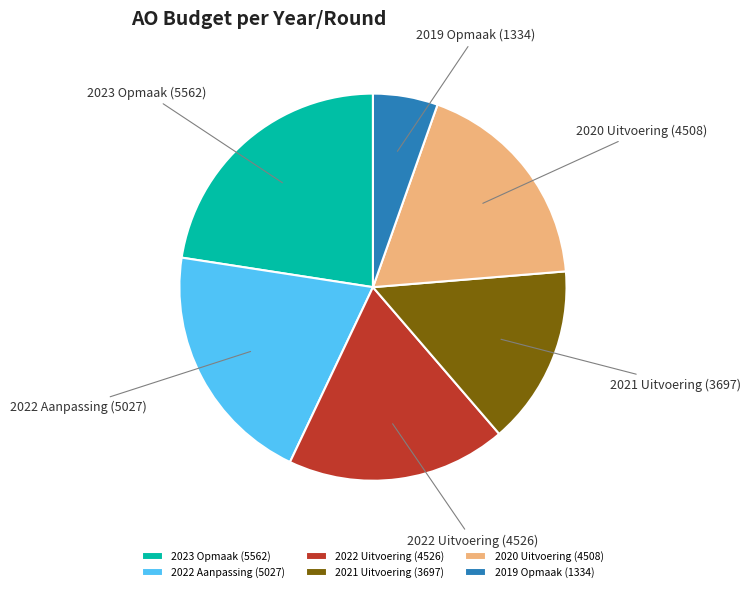

Approximately how many times larger is the value at 2022 Aanpassing compared to 2022 Uitvoering?

1.1